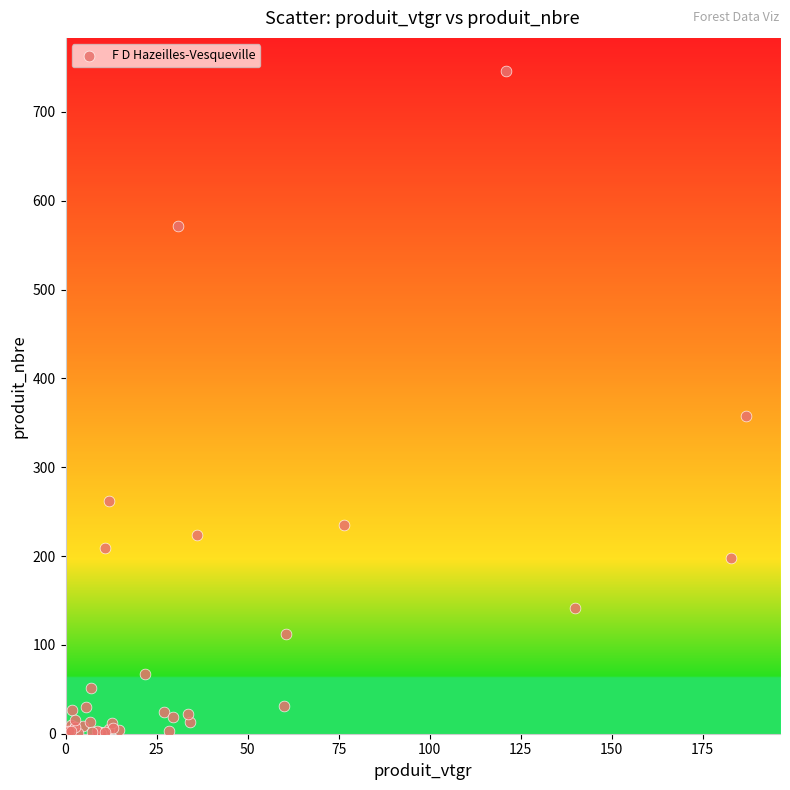

What Y value in the scatter plot is closest to 373?

358